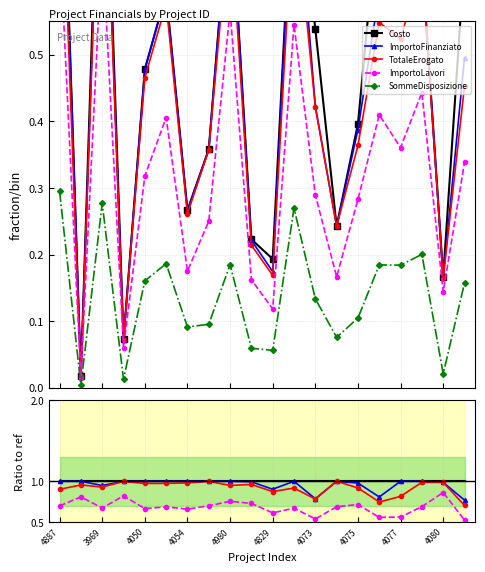

What is the maximum value for ImportoFinanziato?

1.0